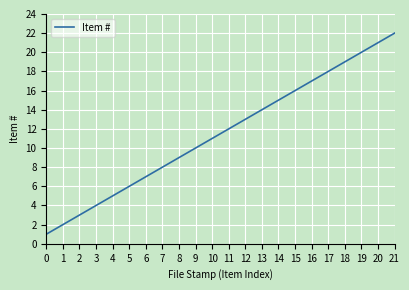

Does the chart have visible grid lines?

Yes